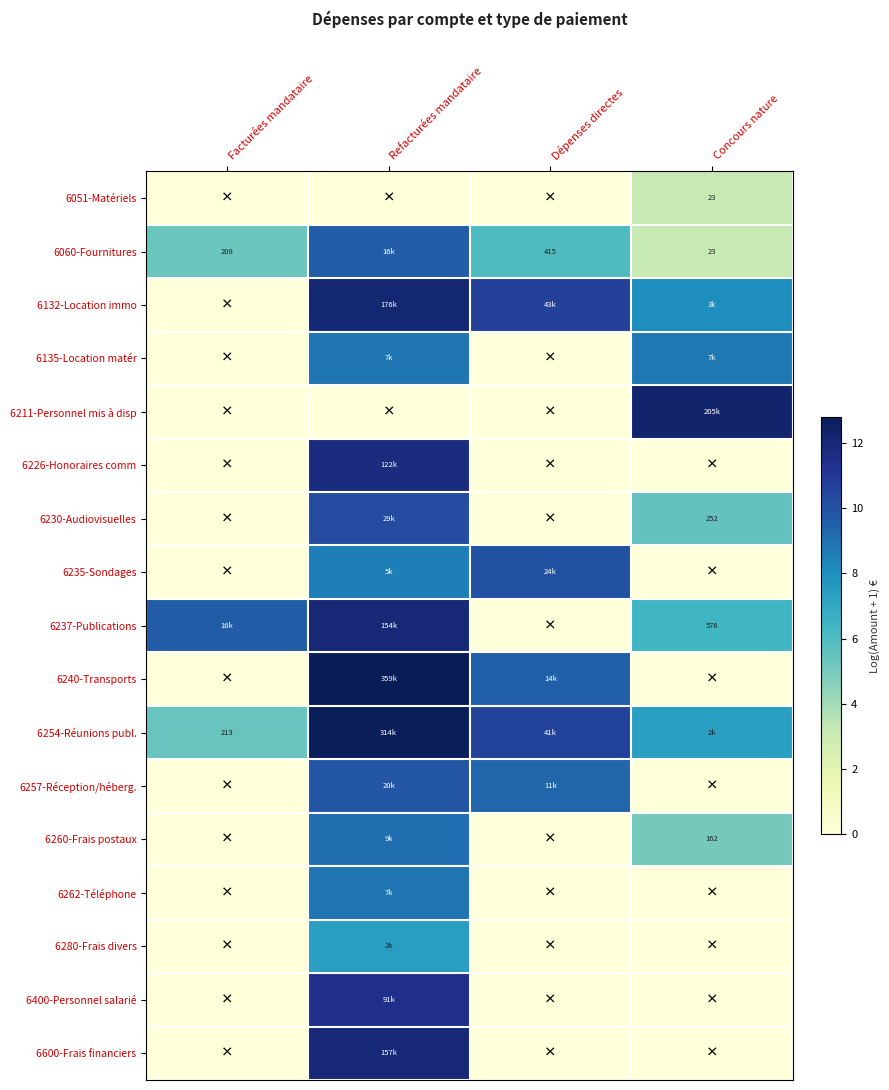

What is the difference between the maximum and minimum values in the 6135-Location matér series?

8.9